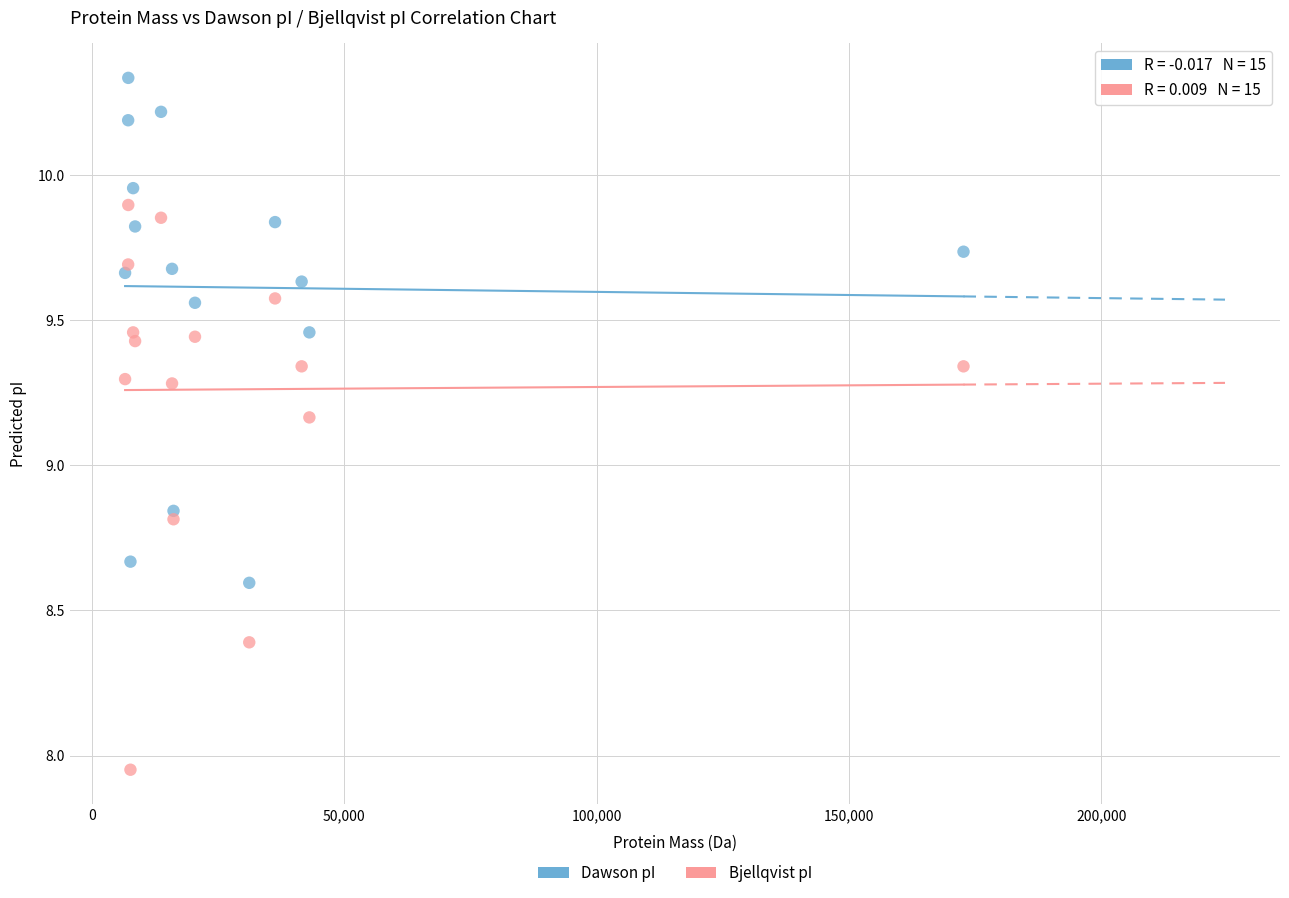

Across all data points, what is the range of Y values (max minus min)?

2.4